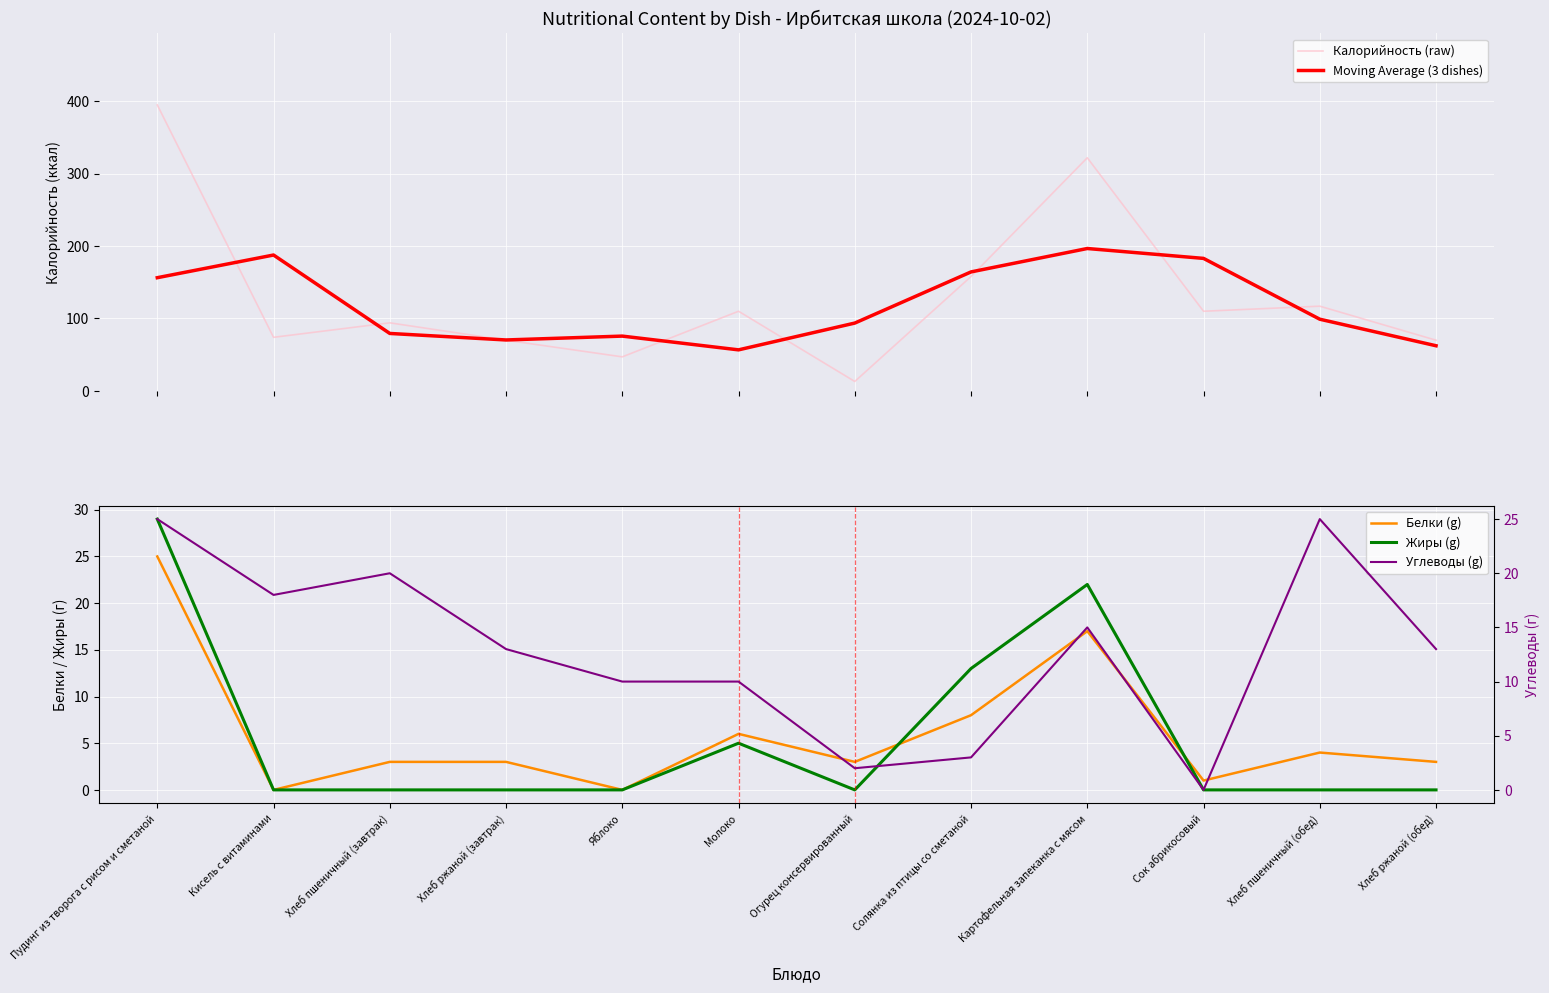

What is the label of the 8th point from the left?

Солянка из птицы со сметаной